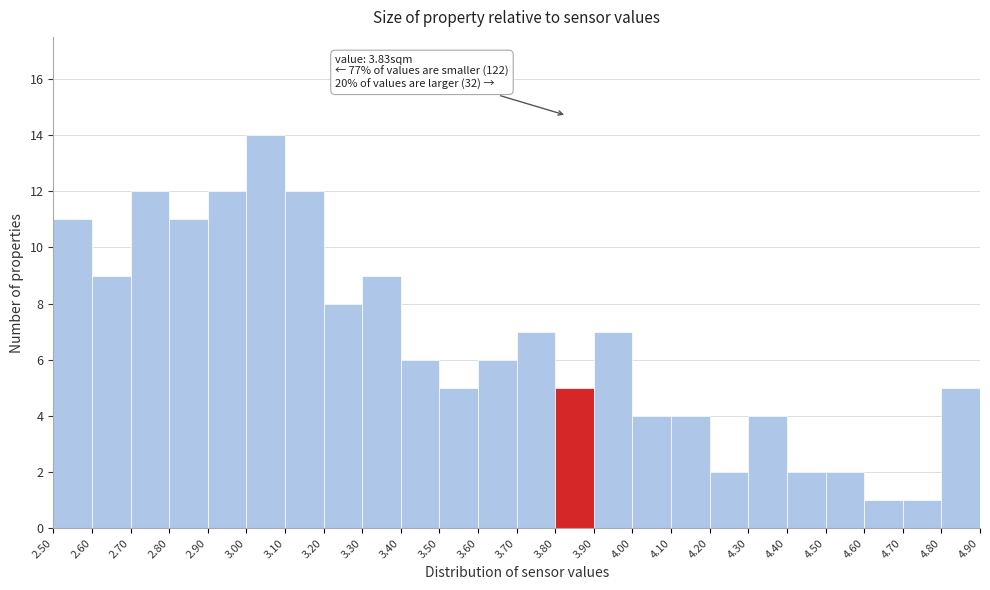

Over which range of the x-axis is the bar tallest?

3.00 to 3.10